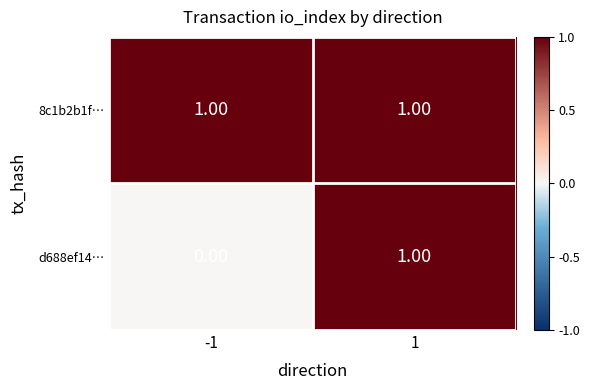

Rank the series by their average value, from highest to lowest.

8c1b2b1f…, d688ef14…